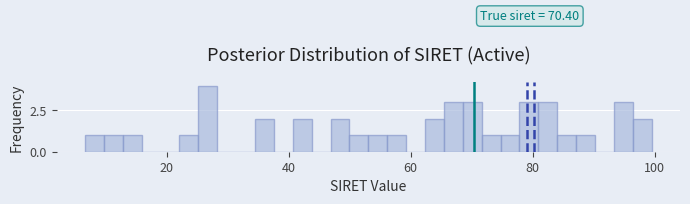

Read against the x-axis, roughly where is the centre of the tallest bar?

26